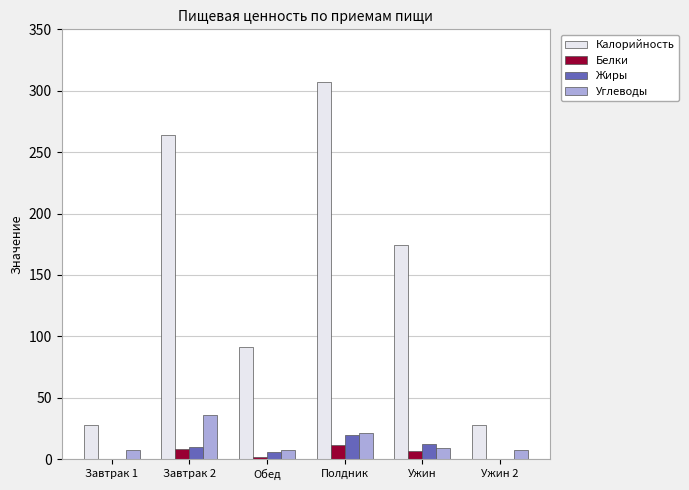

The Калорийность series shows 61.3 at Обед. True or false?

False